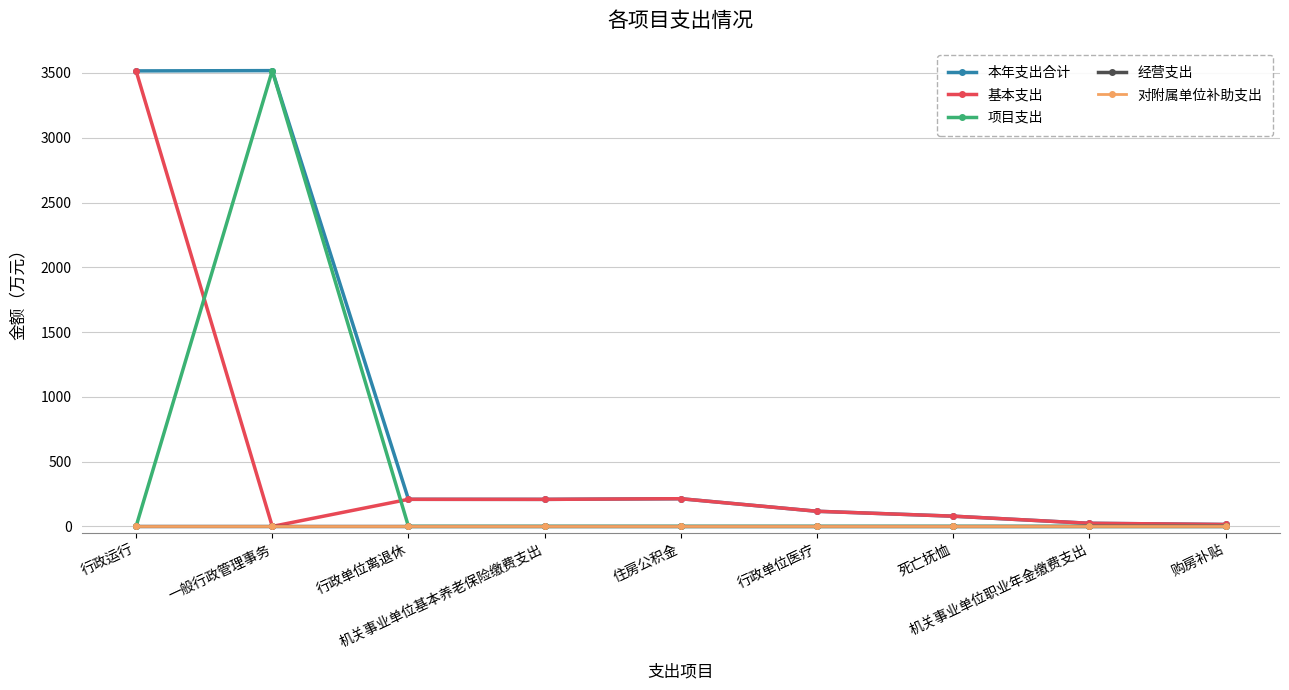

Rank the series by their maximum value, from highest to lowest.

本年支出合计, 项目支出, 基本支出, 经营支出, 对附属单位补助支出